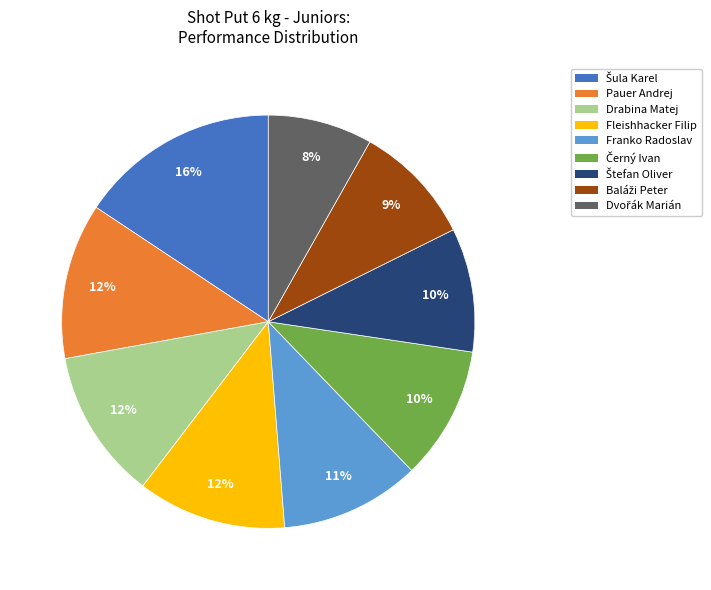

To the nearest percent, what is the average slice percentage?

11%